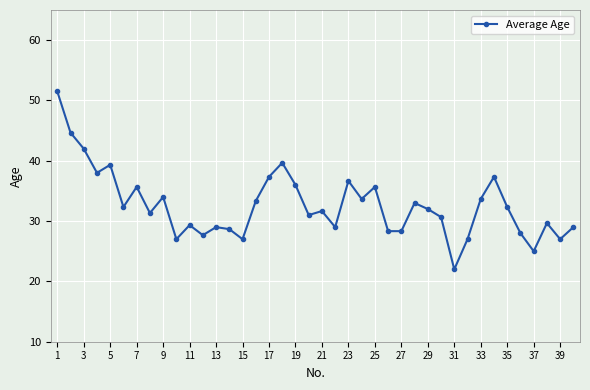

What is the minimum value shown in the chart?

22.0